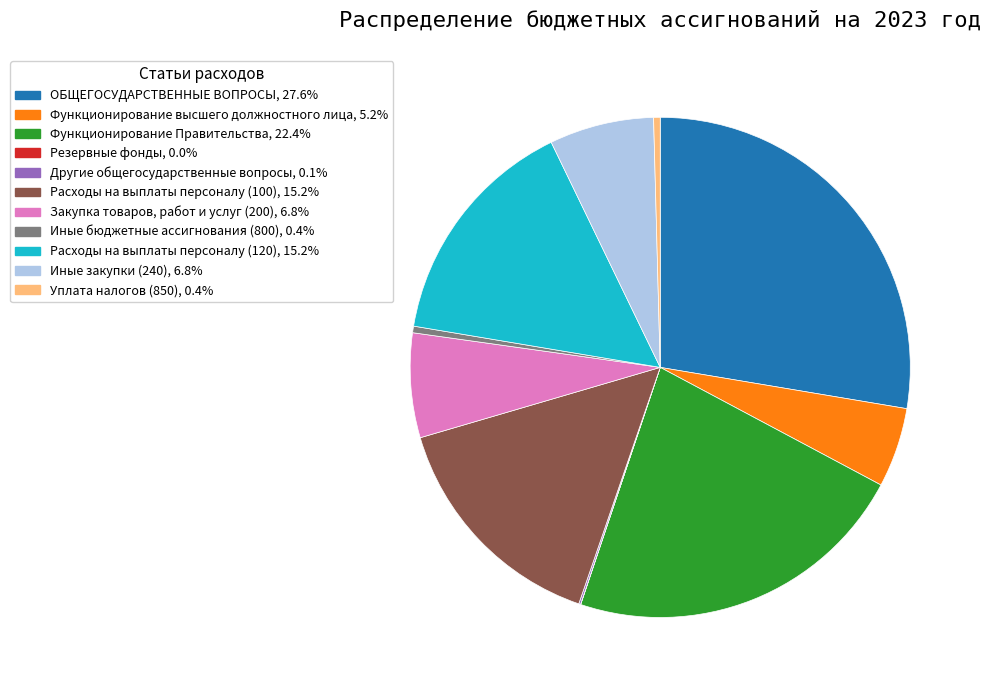

Is there a majority slice in this chart?

No